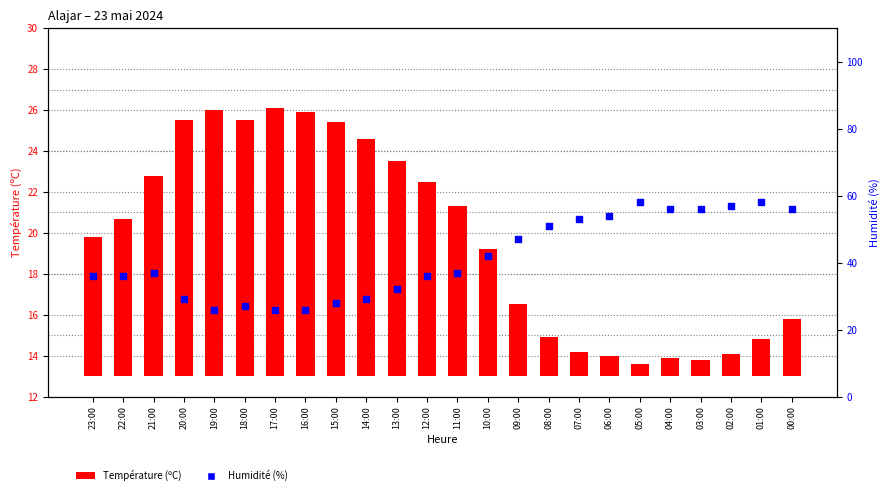

Which series has the widest spread of Y values?

Humidité (%)